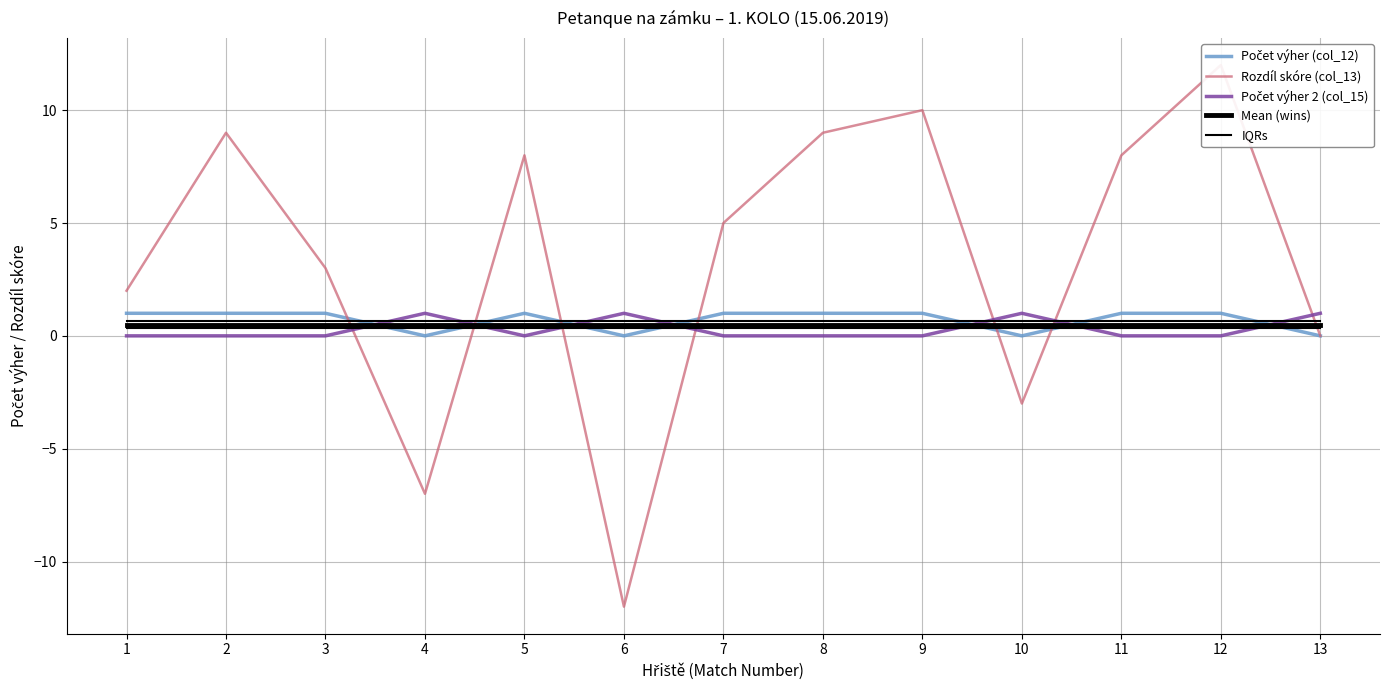

The value of Počet výher 2 (col_15) at 13 is 1.7. True or false?

False